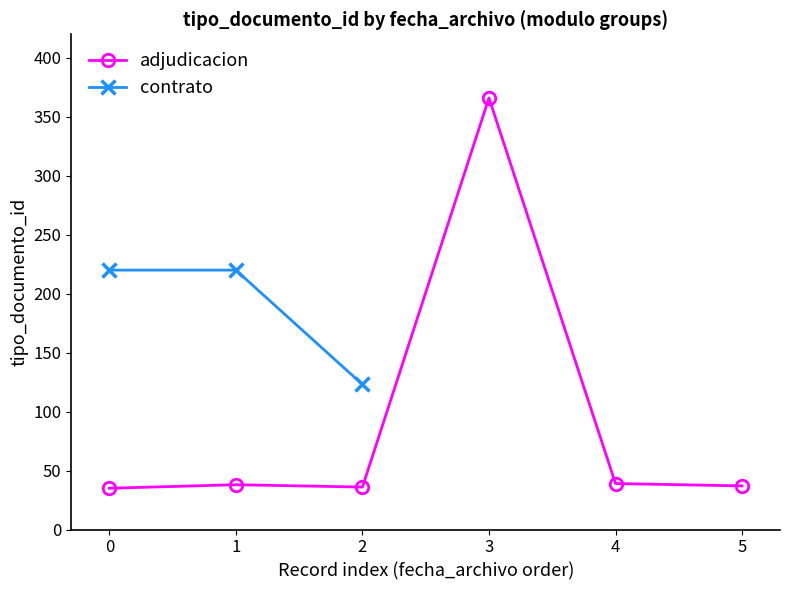

True or false: adjudicacion has a value of 35 at 0.

True